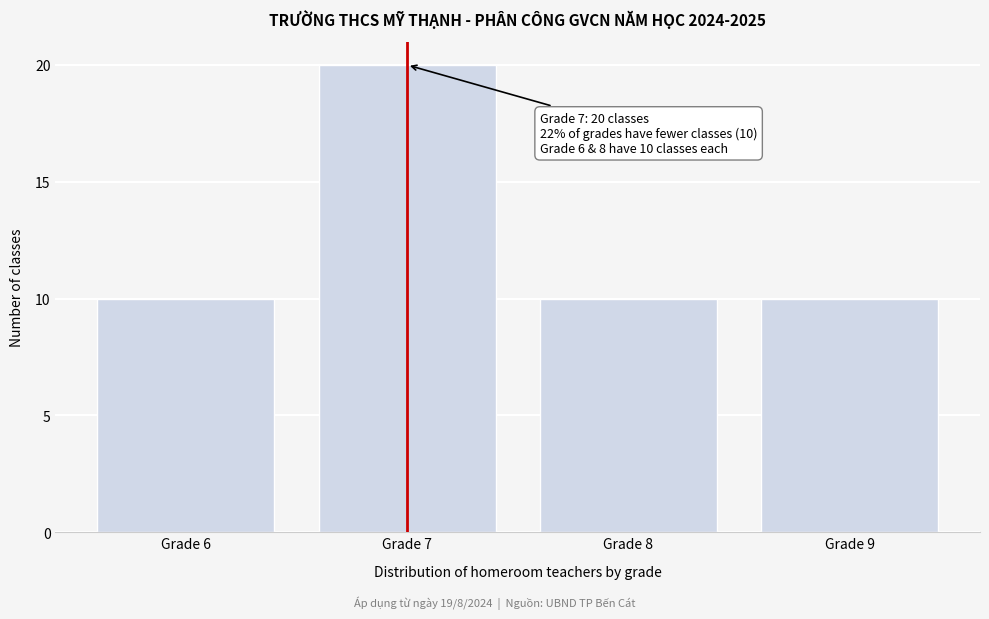

Reading left to right, what are all the values shown in this chart?

Grade 6=10	Grade 7=20	Grade 8=10	Grade 9=10